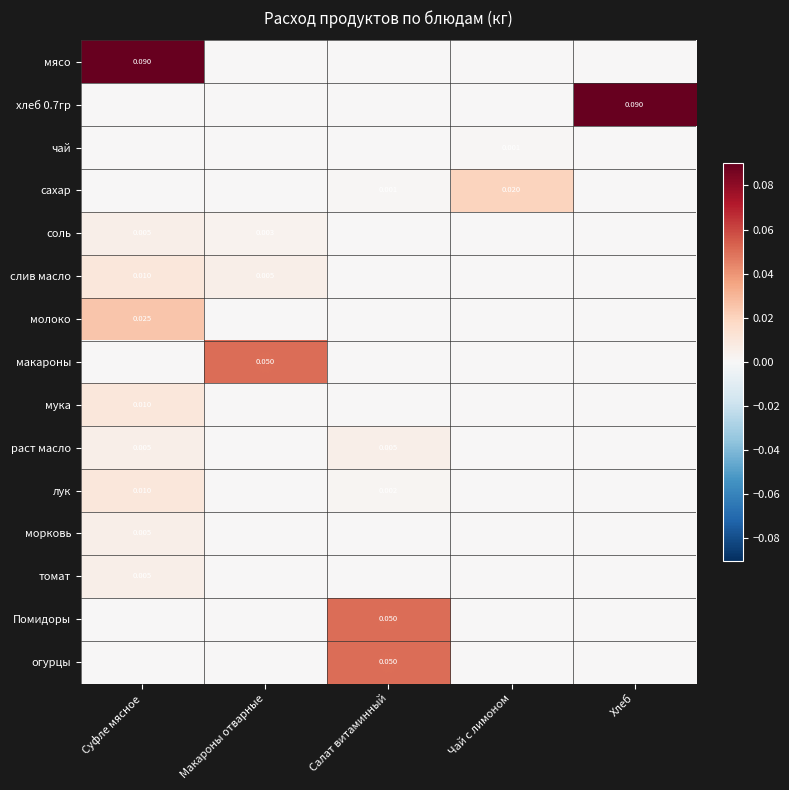

At which category does the chart reach its peak across all series?

Суфле мясное